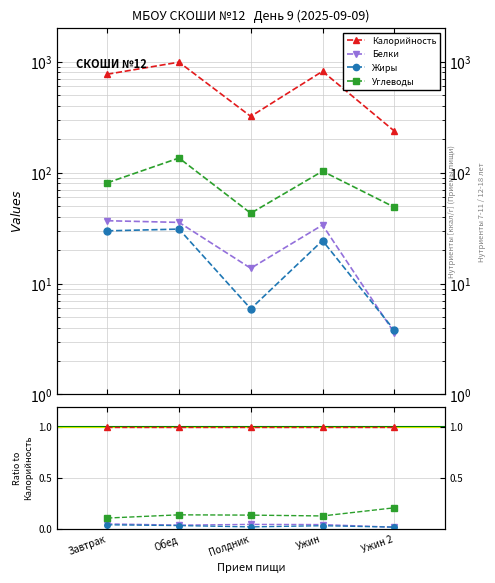

What position from the right is Ужин 2?

1